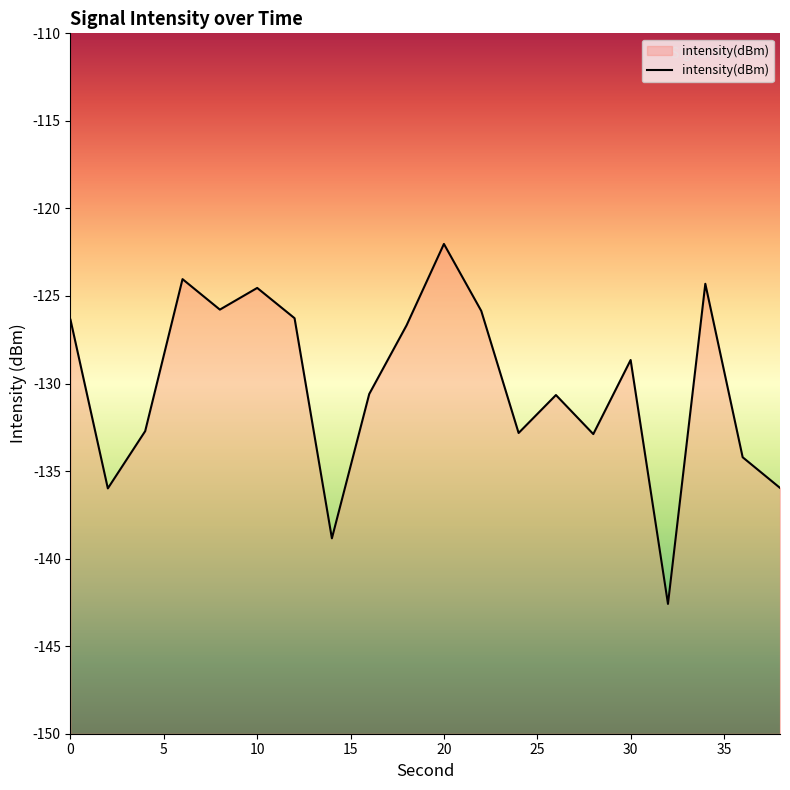

Is it true that the value at 30 is -128.7?

True